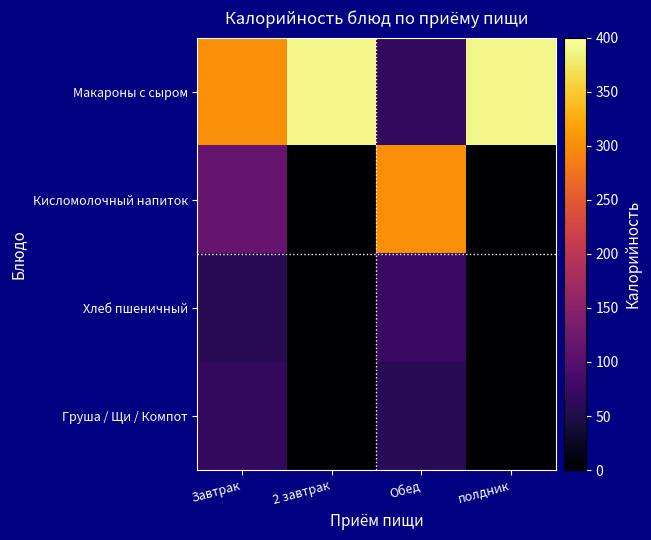

What is the total value across all series at 2 завтрак?

389